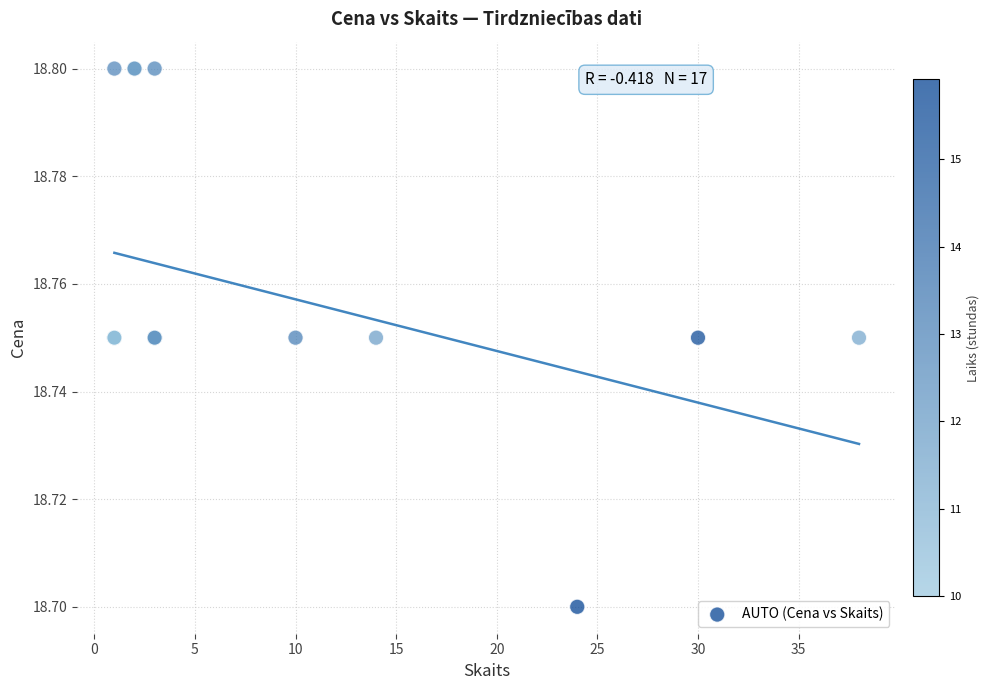

What Y value in the scatter plot is closest to 18?

18.7